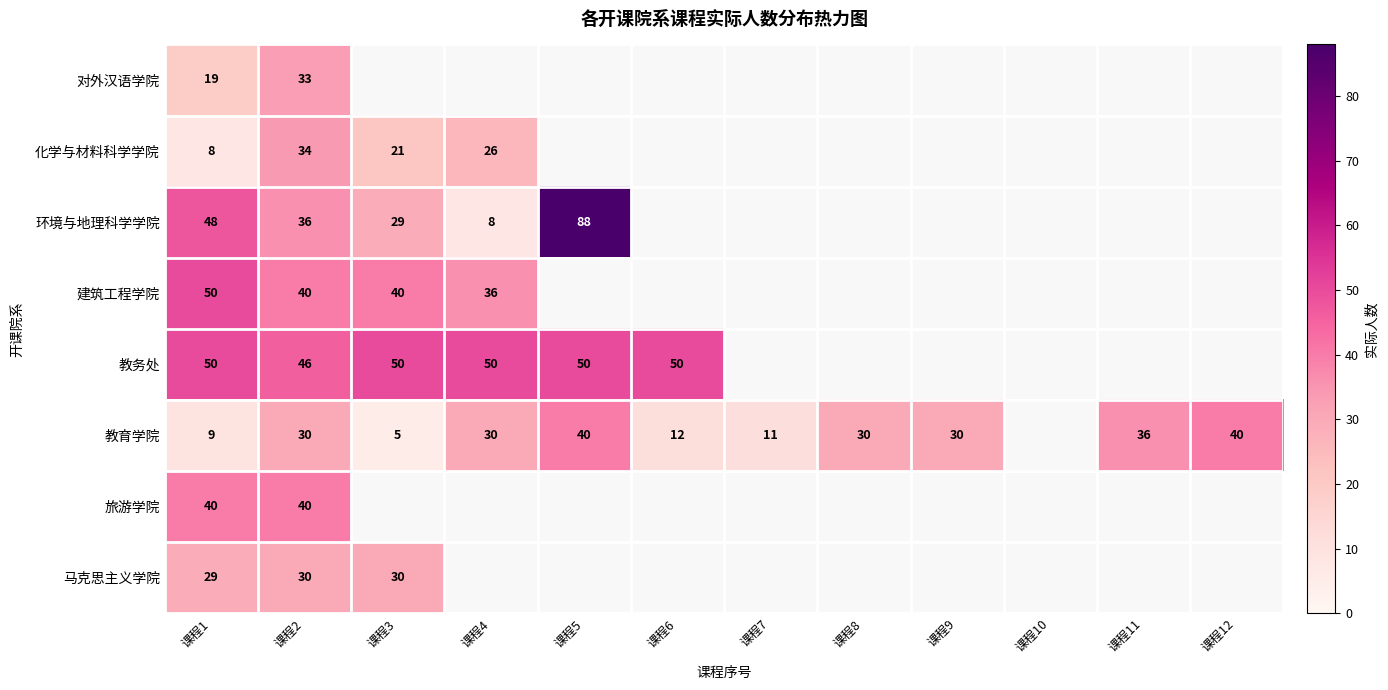

True or false: 环境与地理科学学院 has a value of 43 at 课程5.

False